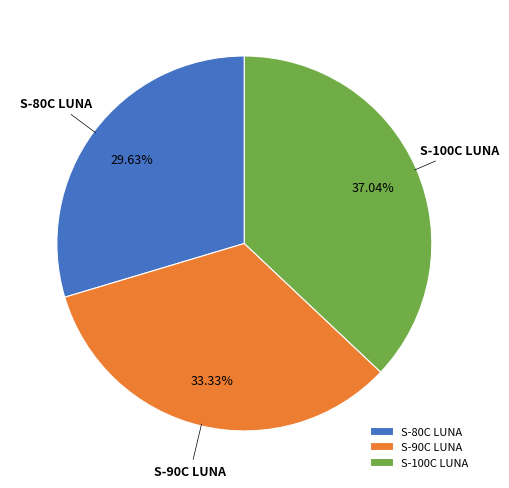

Rank the categories by value from lowest to highest.

S-80C LUNA, S-90C LUNA, S-100C LUNA